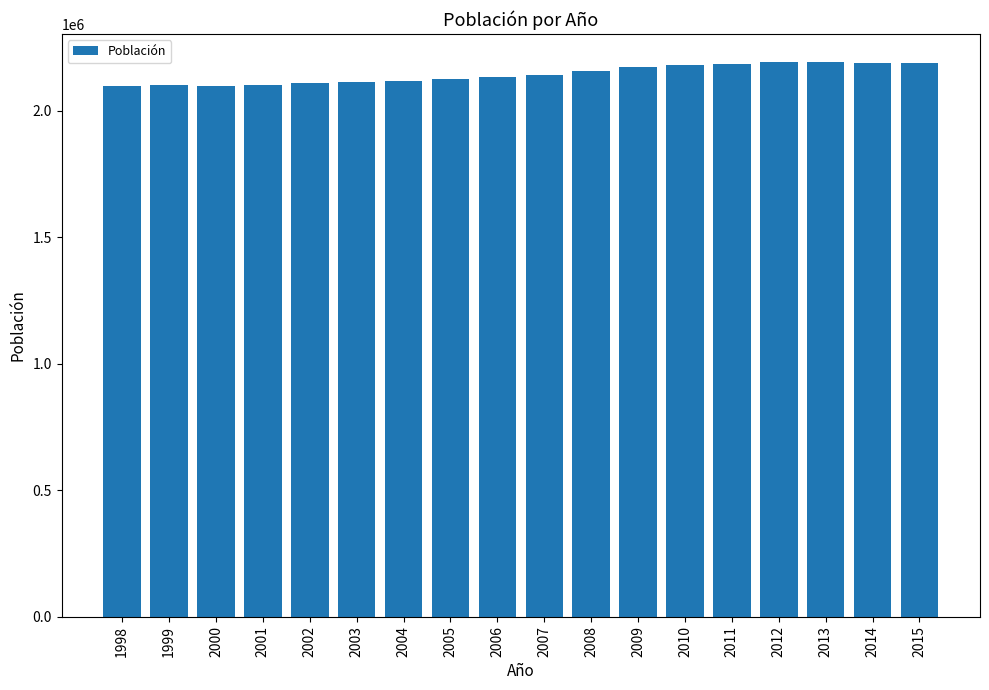

What is the change in value from 2007 to 2009?

+30315